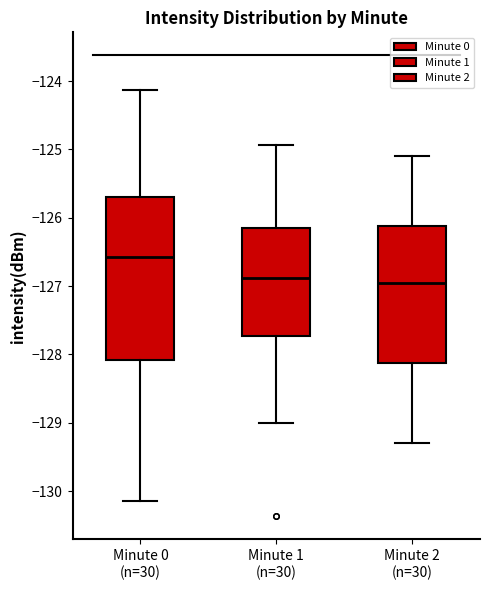

Which box is the tallest, from its lower edge to its upper edge?

Minute 0 (n=30)